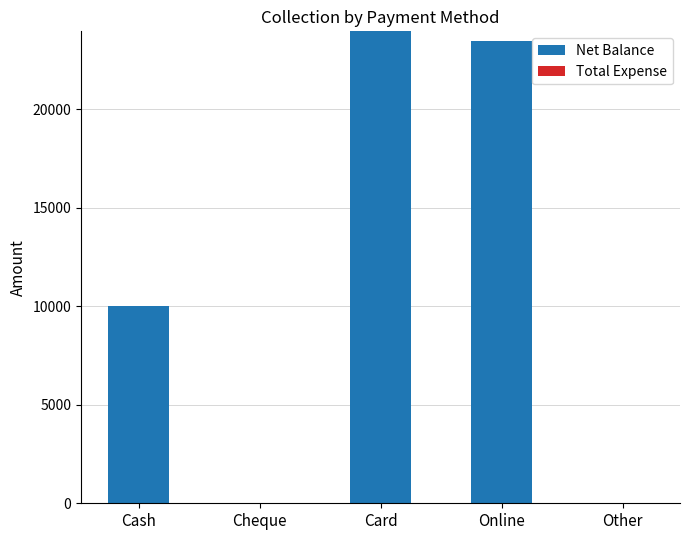

True or false: the data shows 0 at Cheque.

True